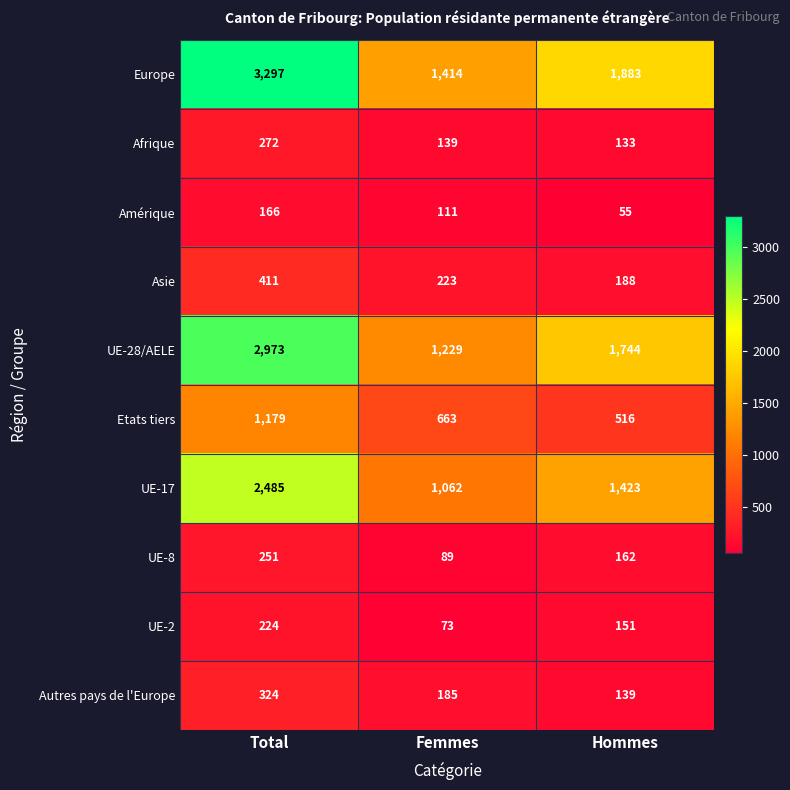

Reading left to right, extract all data points from this chart.

Europe: 3297	1414	1883
Afrique: 272	139	133
Amérique: 166	111	55
Asie: 411	223	188
UE-28/AELE: 2973	1229	1744
Etats tiers: 1179	663	516
UE-17: 2485	1062	1423
UE-8: 251	89	162
UE-2: 224	73	151
Autres pays de l'Europe: 324	185	139